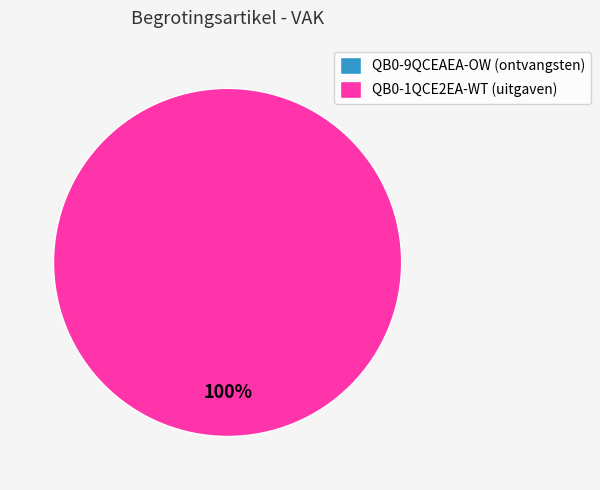

To the nearest percent, what is the difference between the largest and smallest slice percentages?

100%